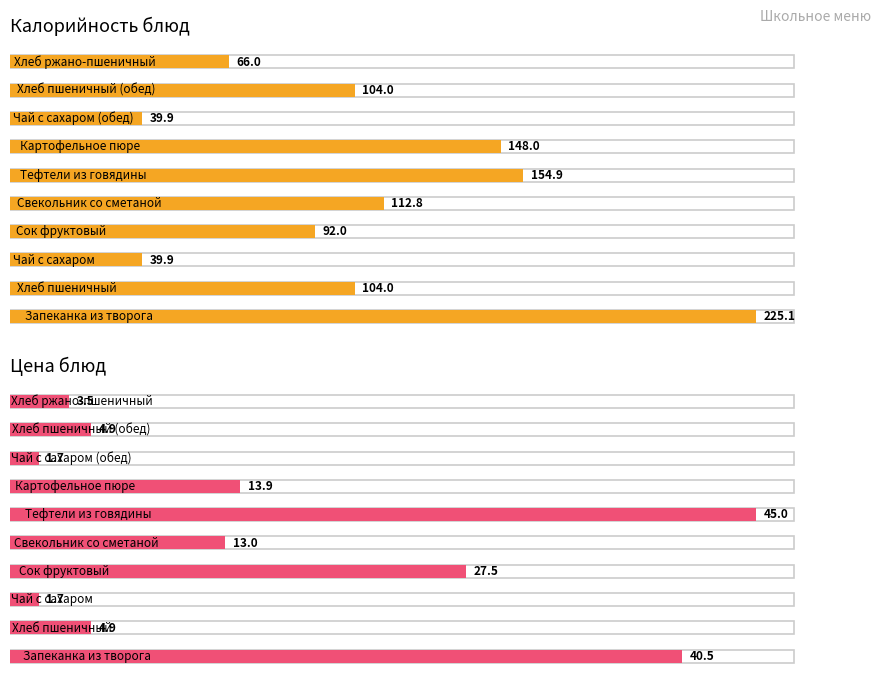

List the series in order of their overall mean, lowest first.

Цена, Калорийность